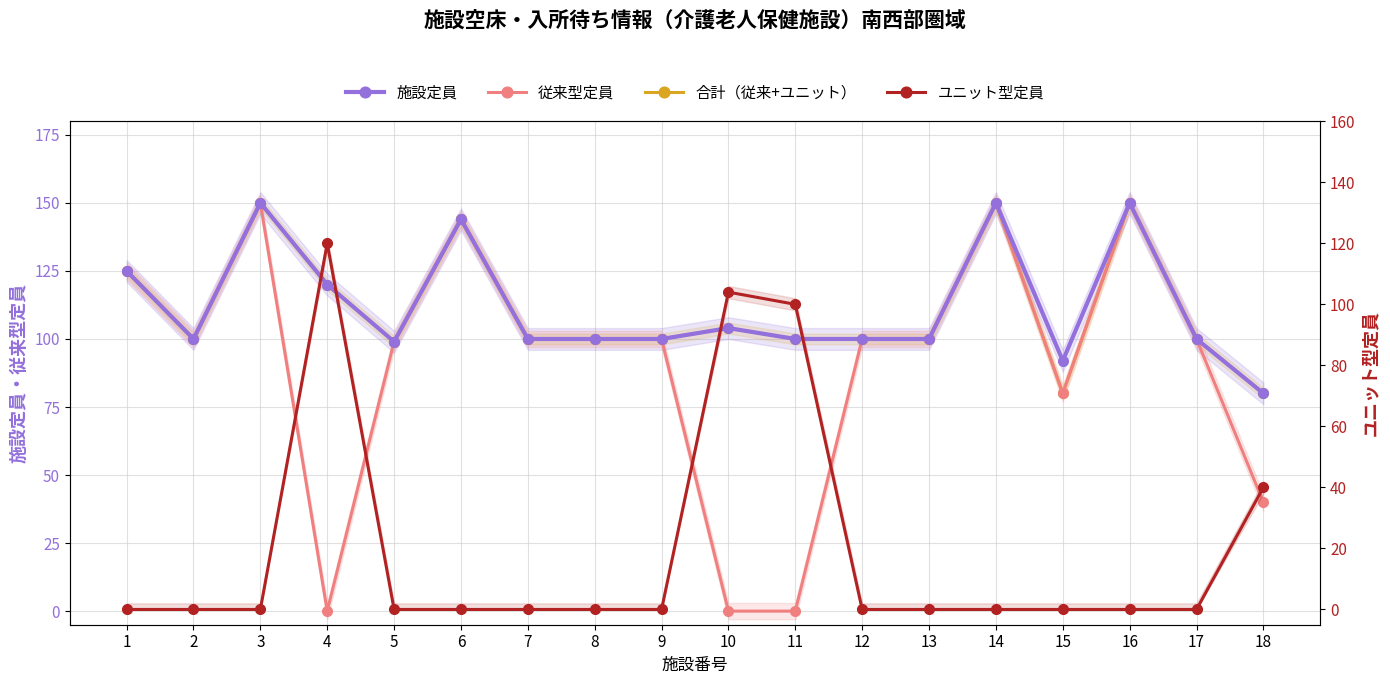

At how many categories does at least one series exceed 46?

18